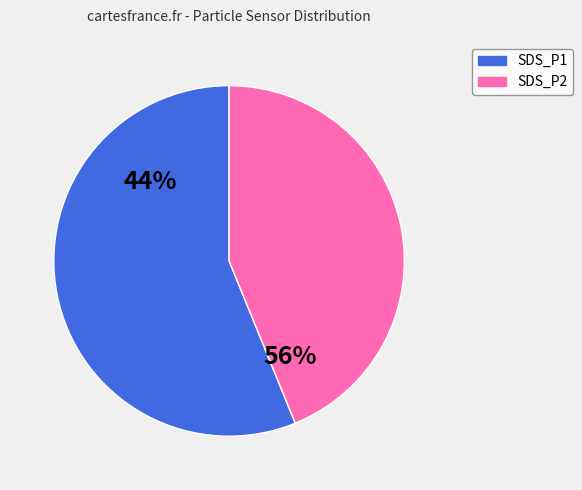

True or false: SDS_P1 accounts for 44% of the total.

False